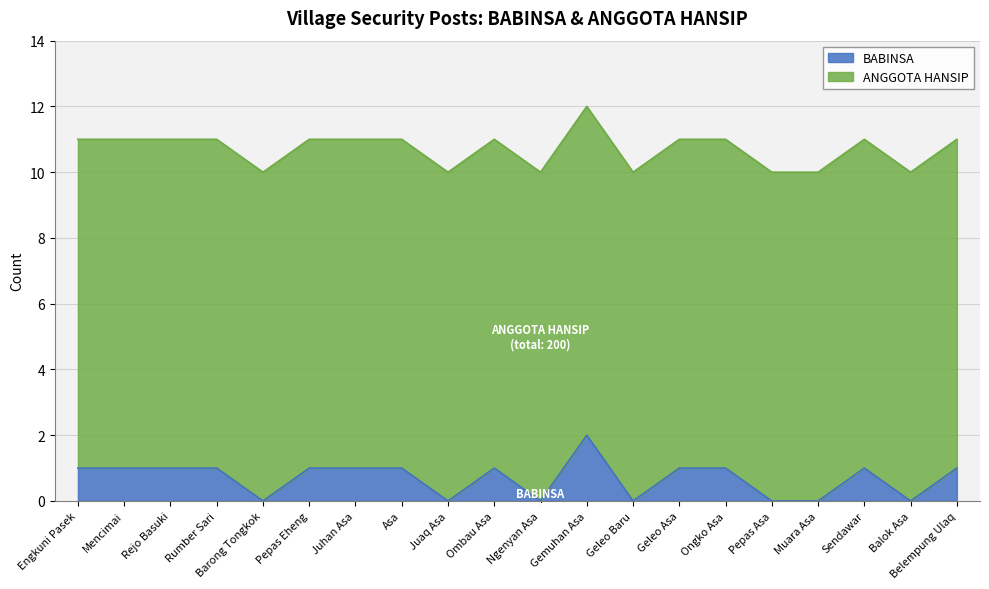

True or false: the data shows 0 at Pepas Asa.

True